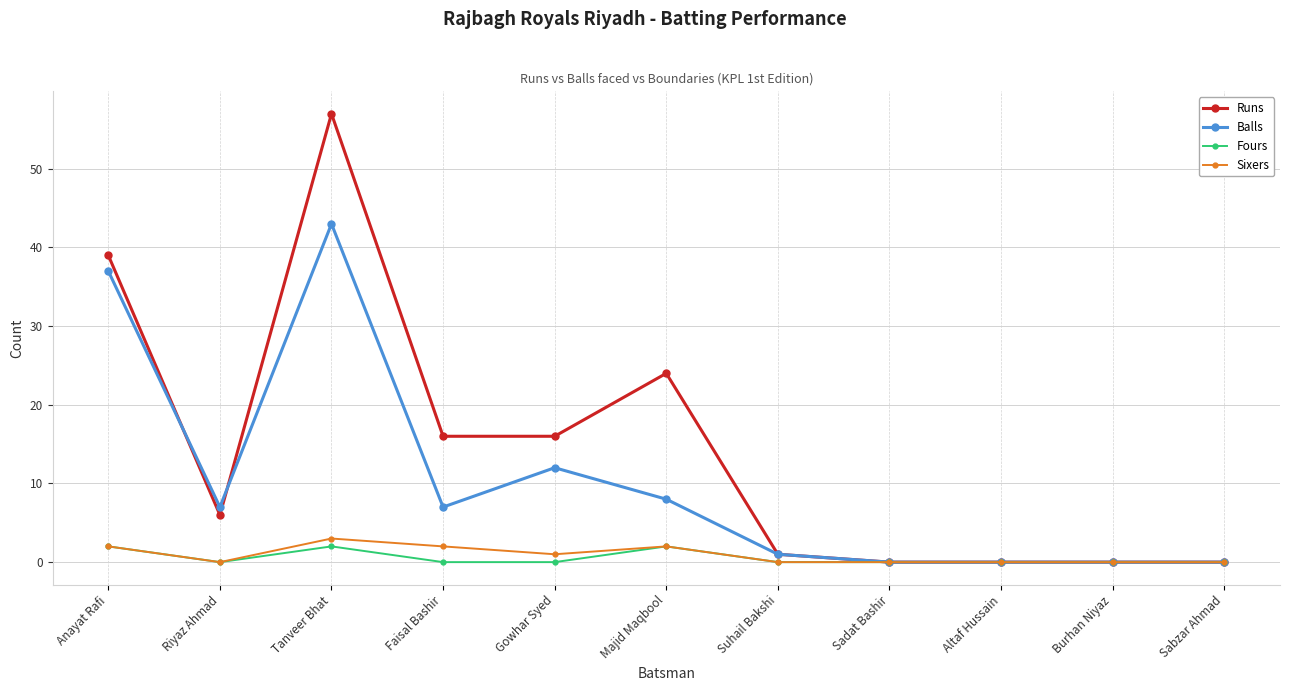

What is the maximum value shown in the chart?

57